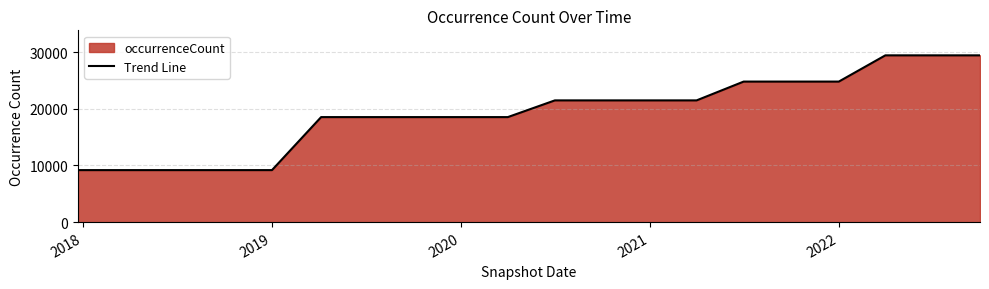

Is it true that the value at 2019 is 9180?

True